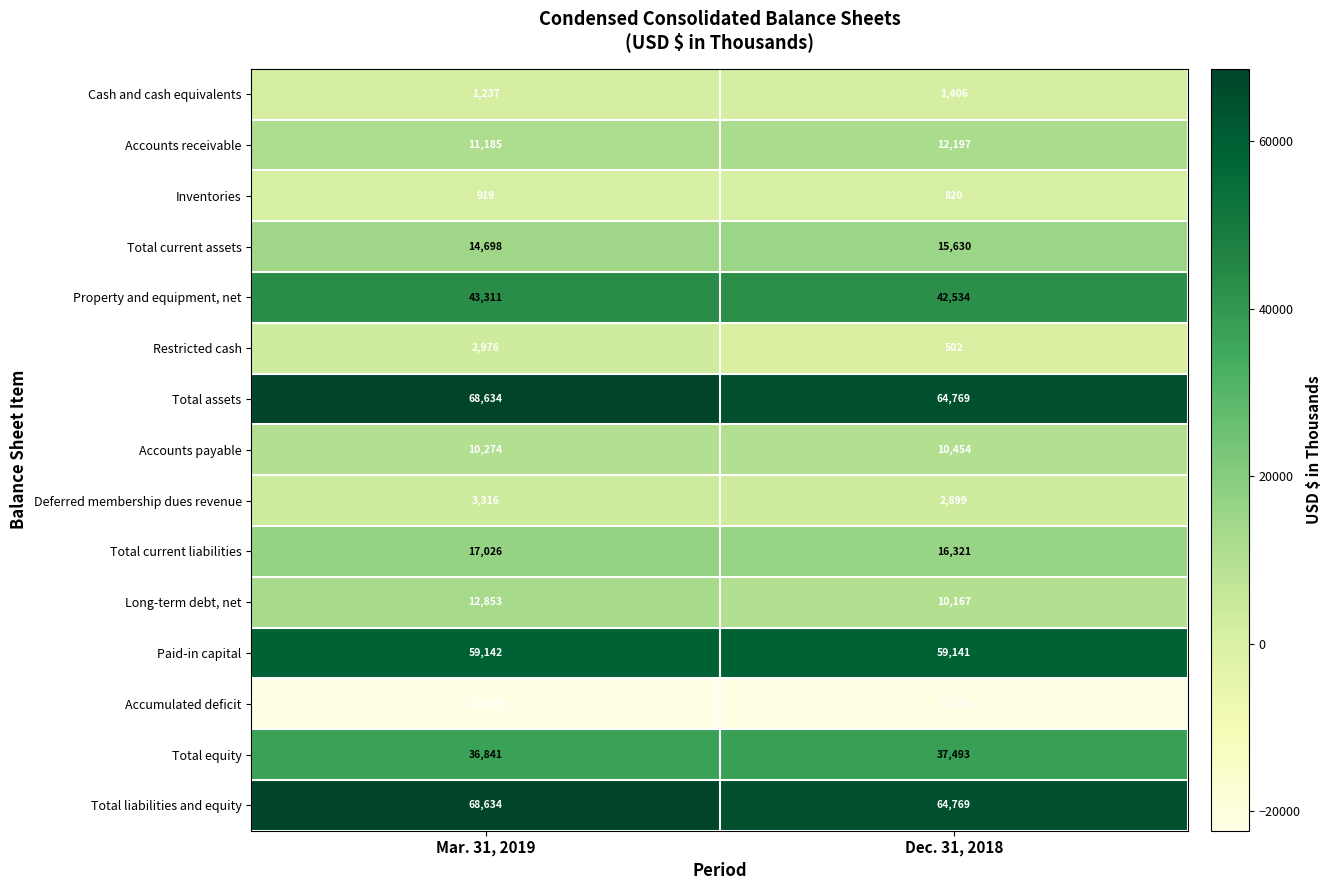

What is the difference between the highest and lowest values at Mar. 31, 2019?

90973